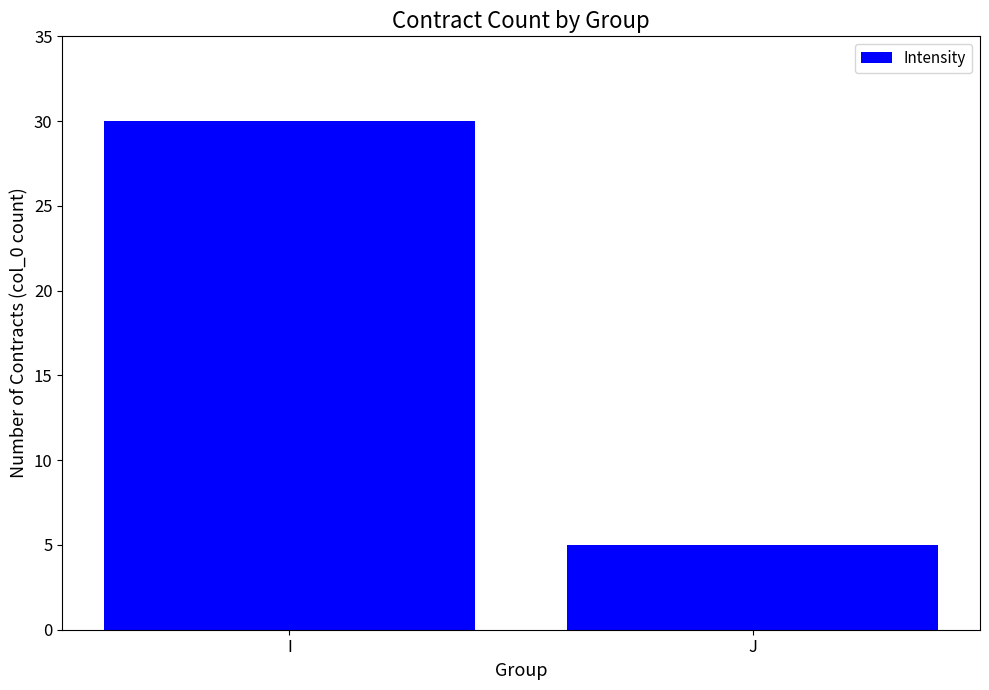

List the labels in order of value, smallest first.

J, I